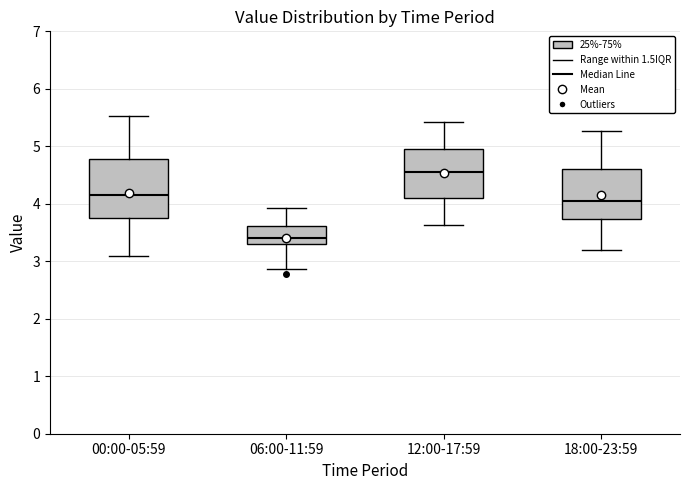

Where is the upper edge of the box for 00:00-05:59 on the y-axis? The values are not printed on the chart, so give them approximately, as read against the axis.

4.8